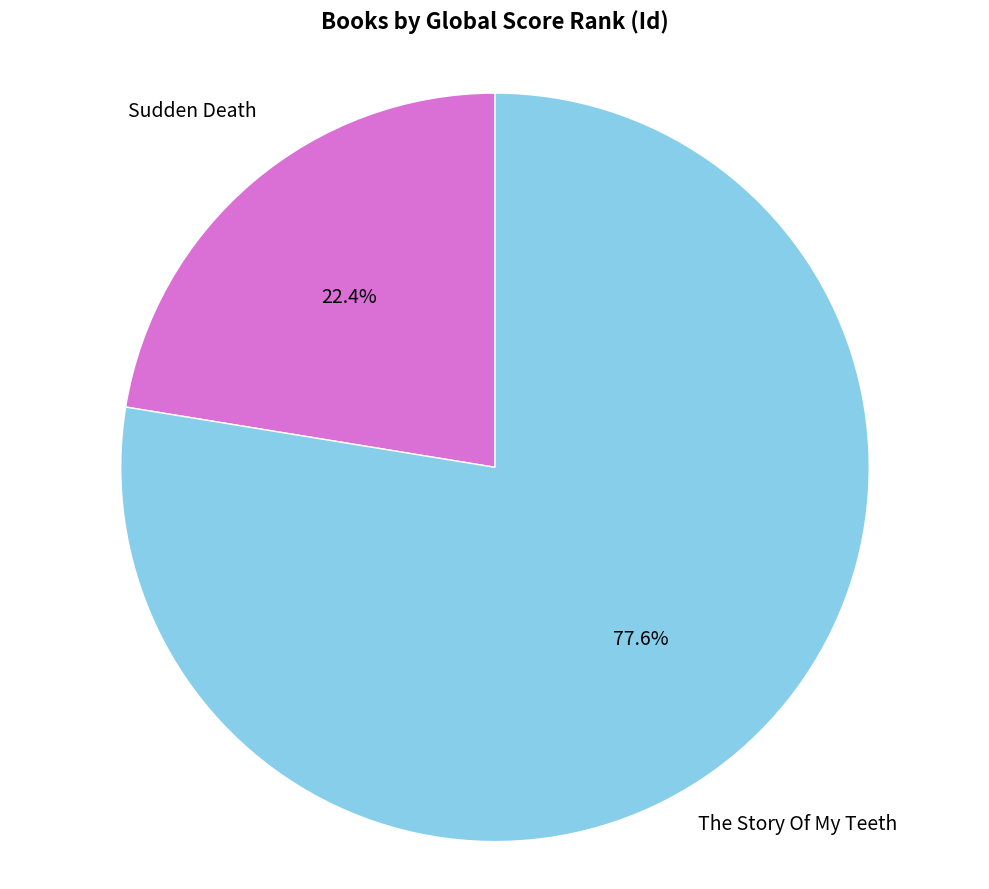

Which slice represents more than half of the pie?

The Story Of My Teeth